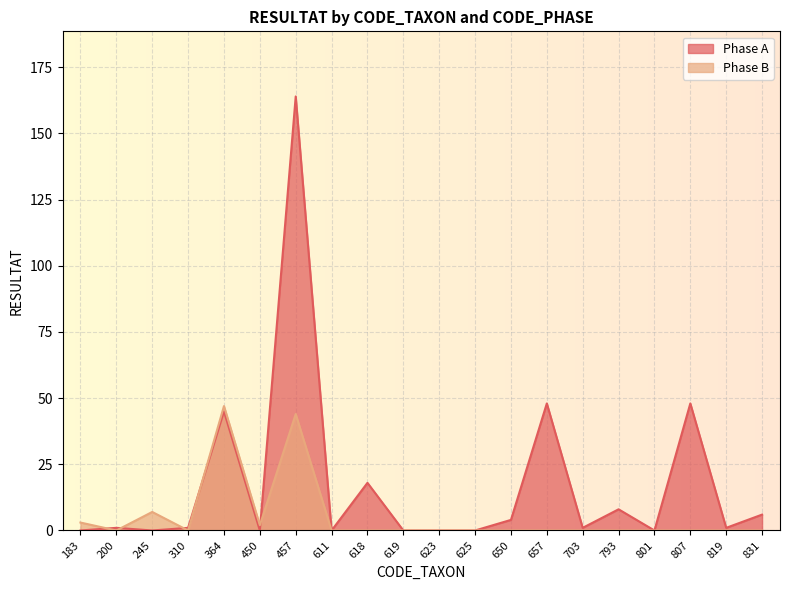

What is the average value of the Phase A series?

17